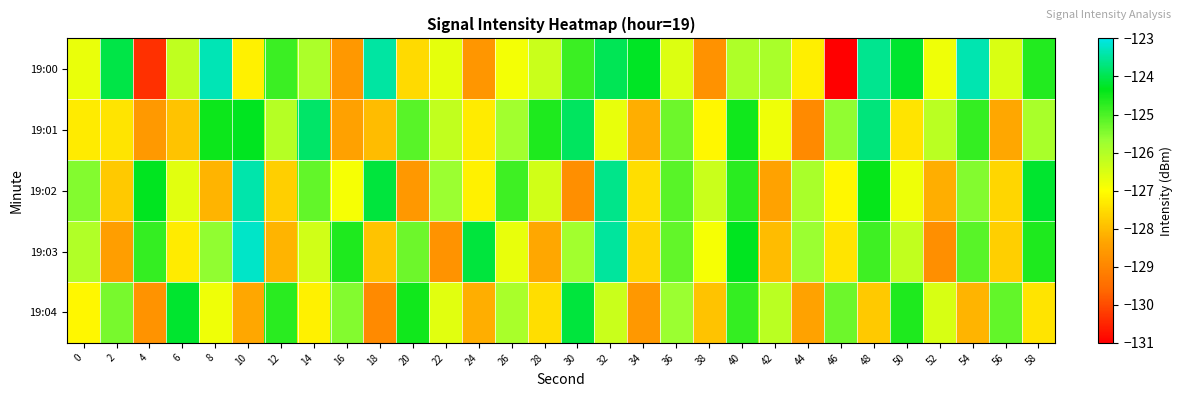

At which category is the sum across all series the highest?

32